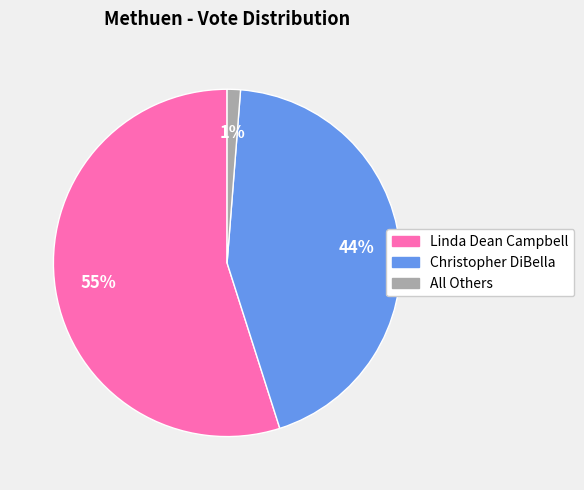

Rank the categories by value from lowest to highest.

All Others, Christopher DiBella, Linda Dean Campbell